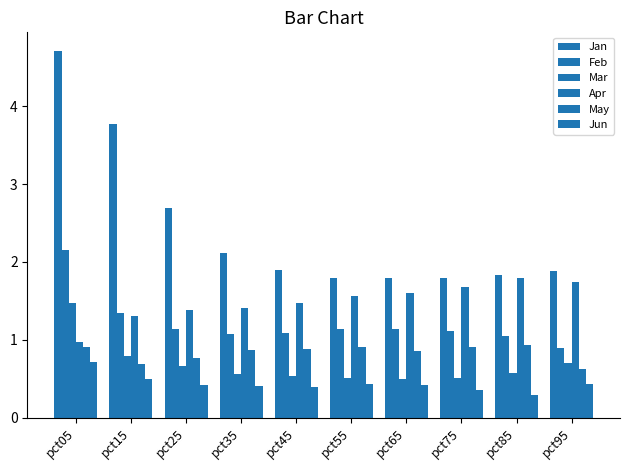

True or false: Apr has a value of 1.3 at pct05.

False